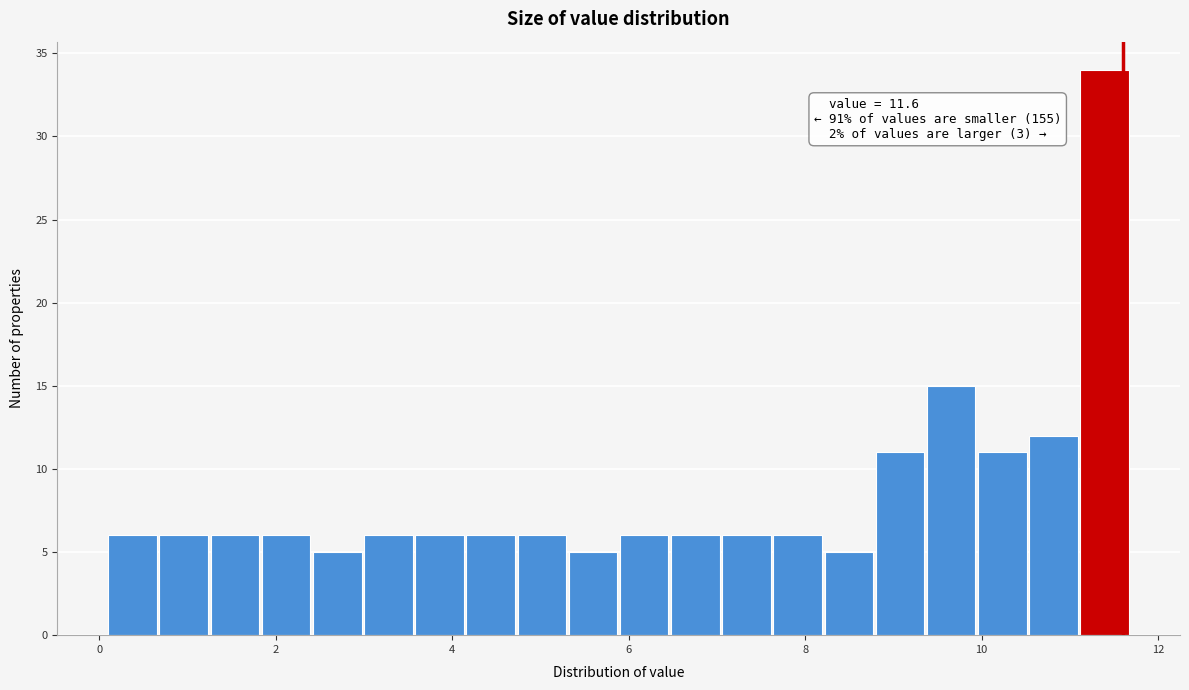

Read against the x-axis, roughly where is the centre of the tallest bar?

11.4